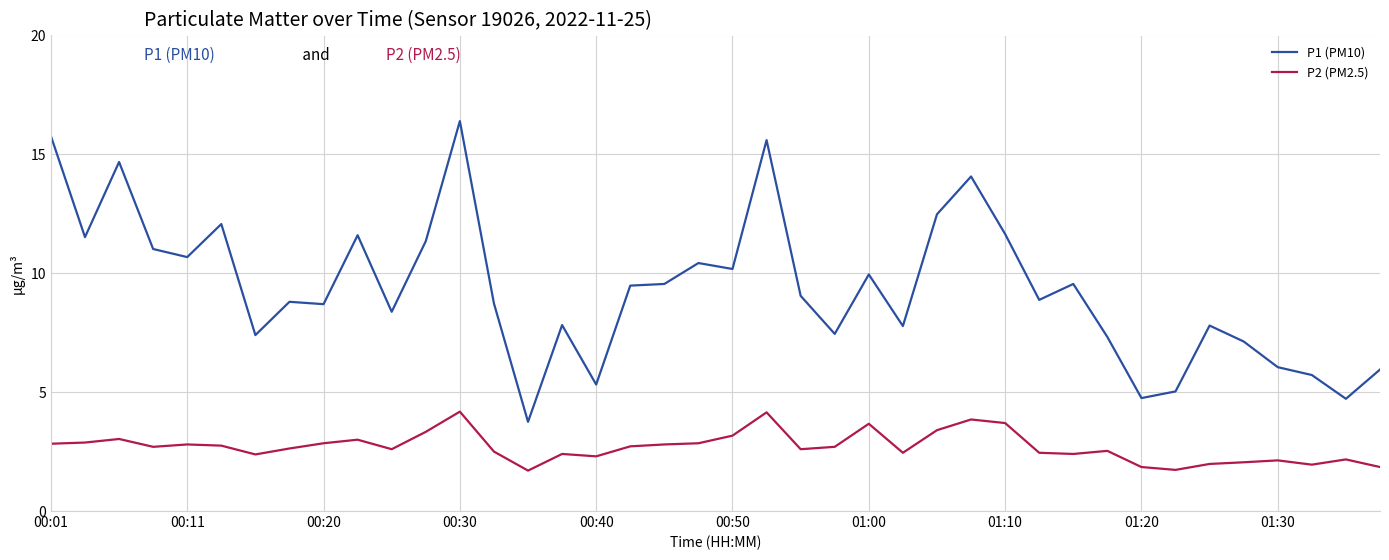

True or false: P1 (PM10) and P2 (PM2.5) cross at least once.

False